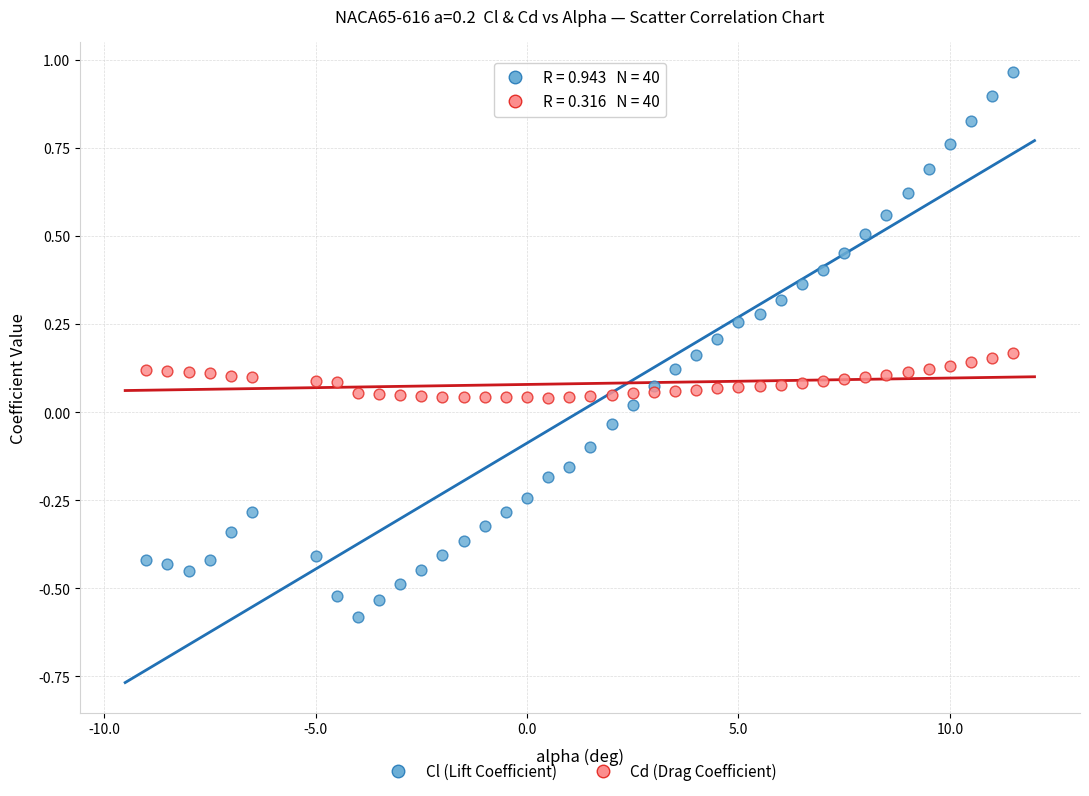

Which series contains the highest Y value?

Cl (Lift Coefficient)